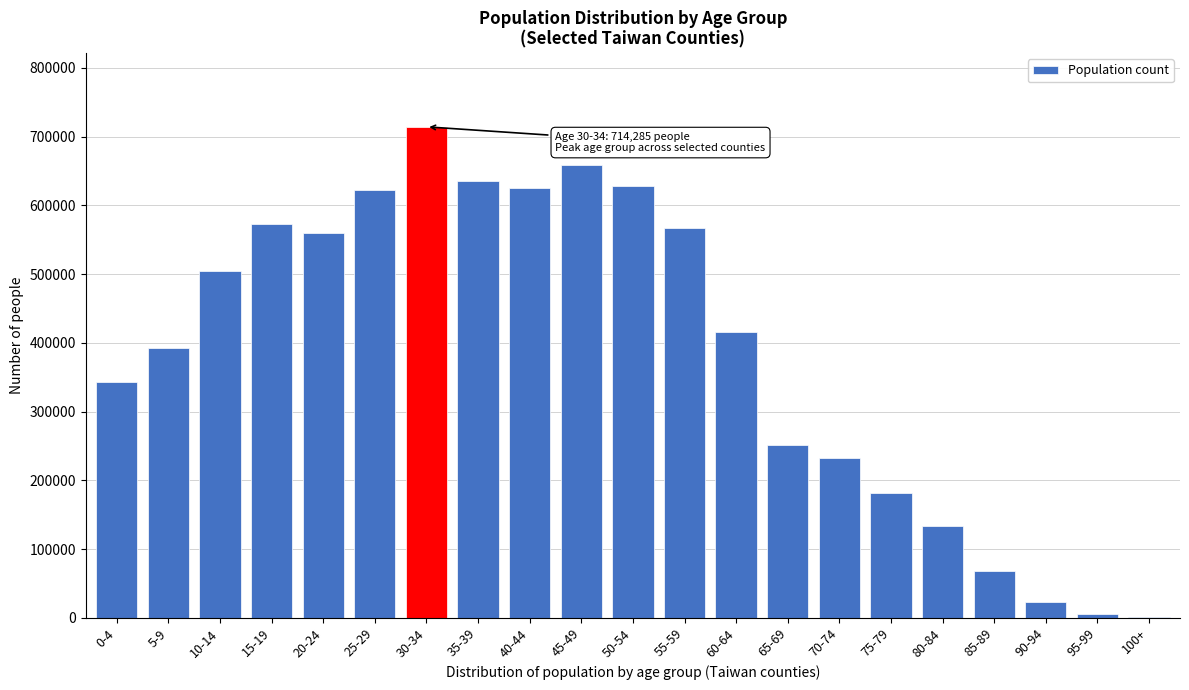

The value at 5-9 is 515975. True or false?

False